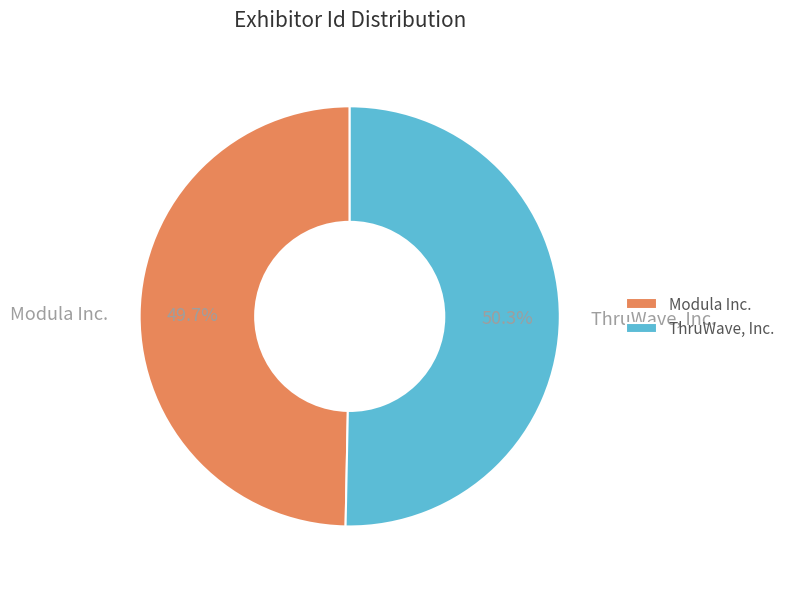

Rank the categories by value from lowest to highest.

Modula Inc., ThruWave, Inc.